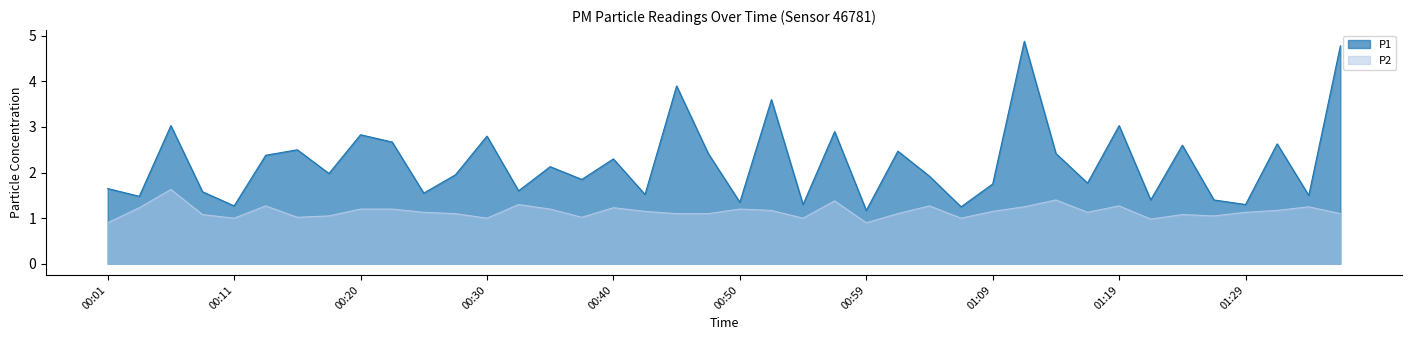

What is the label of the 36th point from the left?

01:26